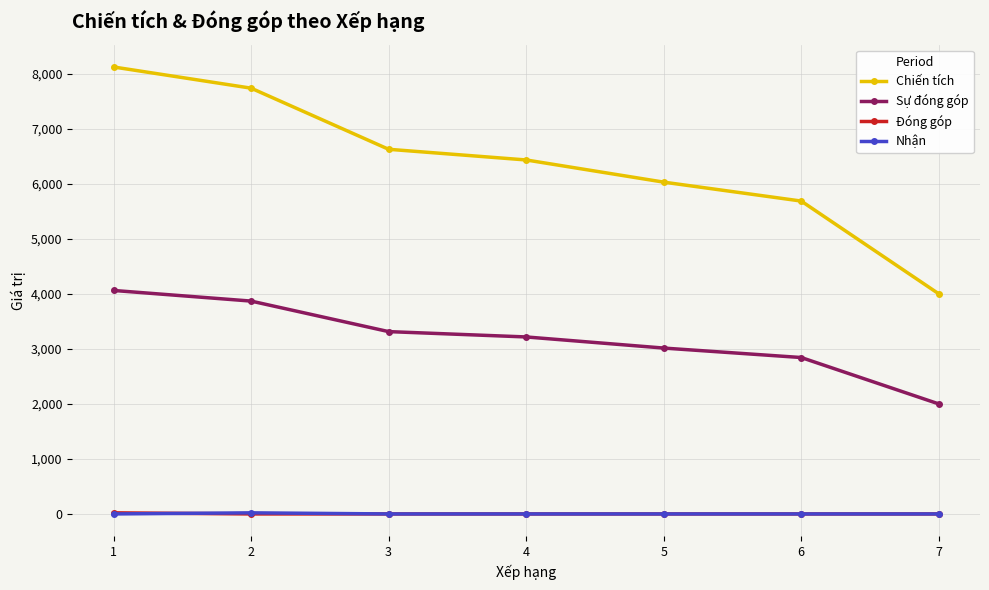

What is the difference between the highest and lowest values at 1?

8124